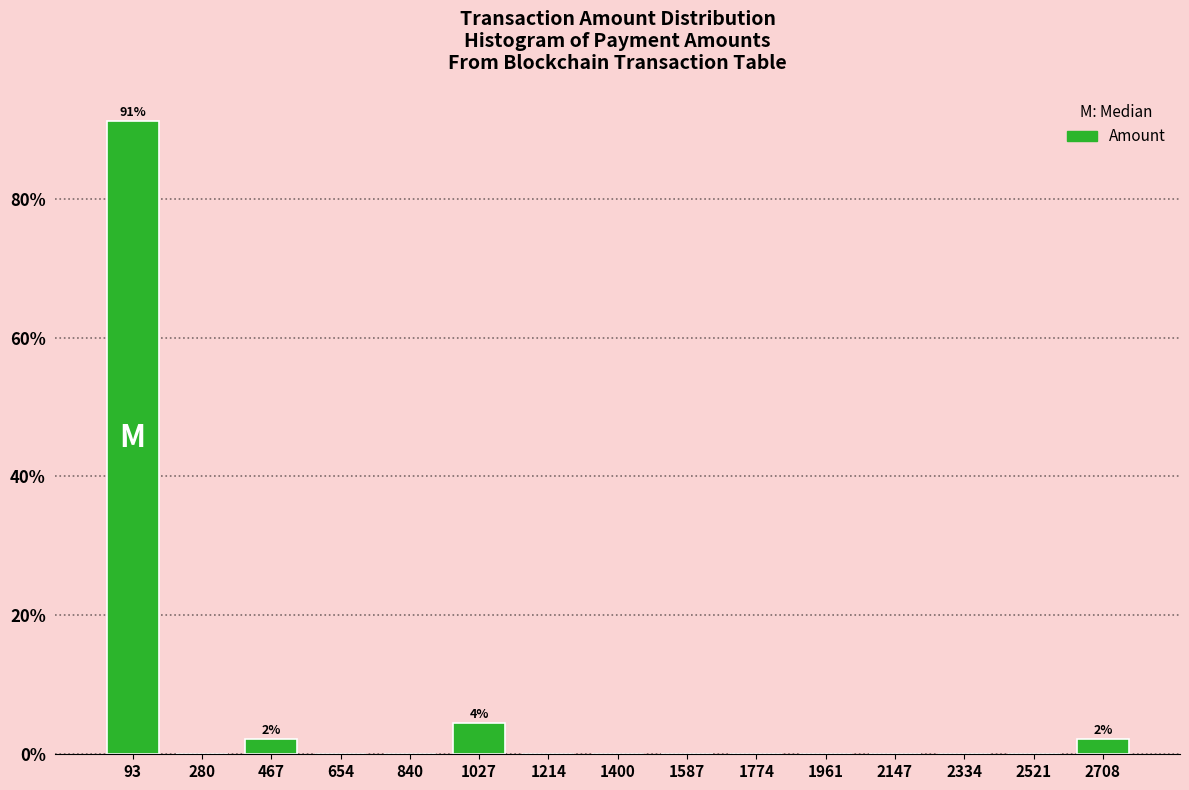

Reading left to right, transcribe all the data shown in this chart.

93=91.1	280=0.0	467=2.2	654=0.0	840=0.0	1027=4.4	1214=0.0	1400=0.0	1587=0.0	1774=0.0	1961=0.0	2147=0.0	2334=0.0	2521=0.0	2708=2.2